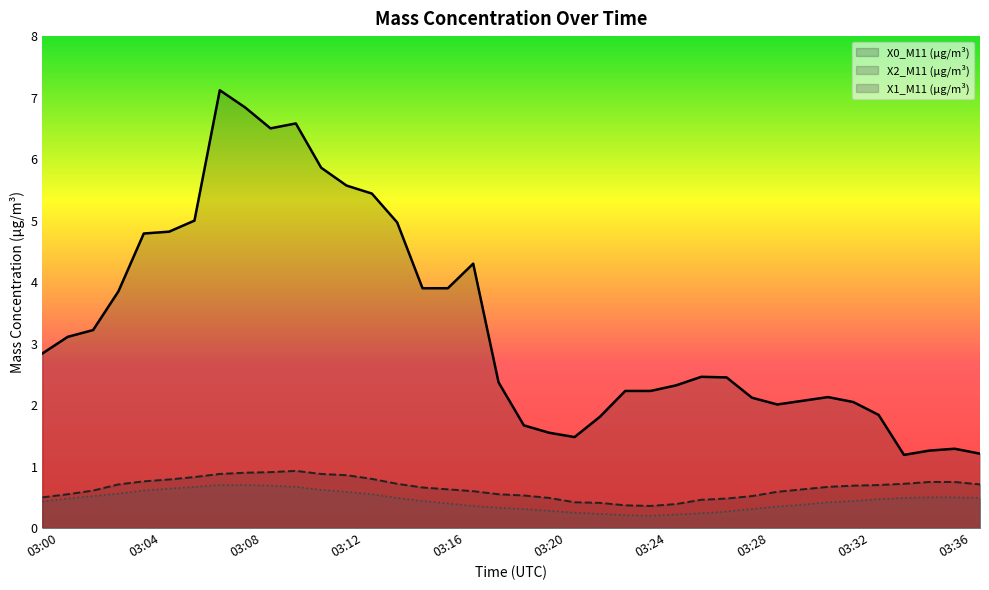

What is the value of the X0_M11 (μg/m³) point at the 15th from the left?

5.0